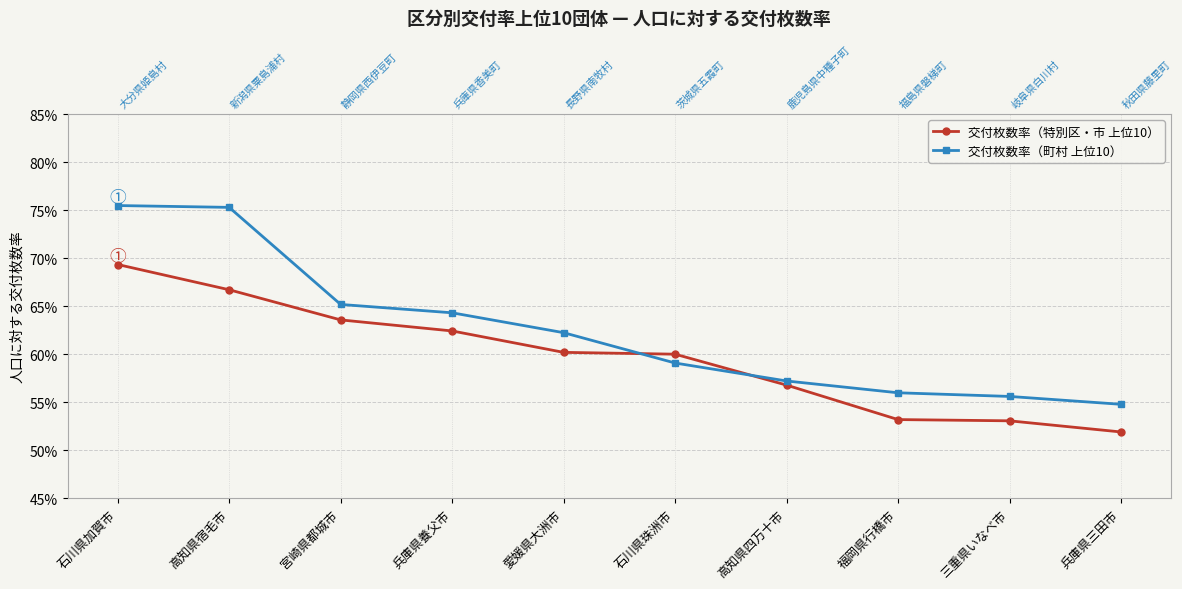

Which series has the widest spread of values?

交付枚数率（町村 上位10）